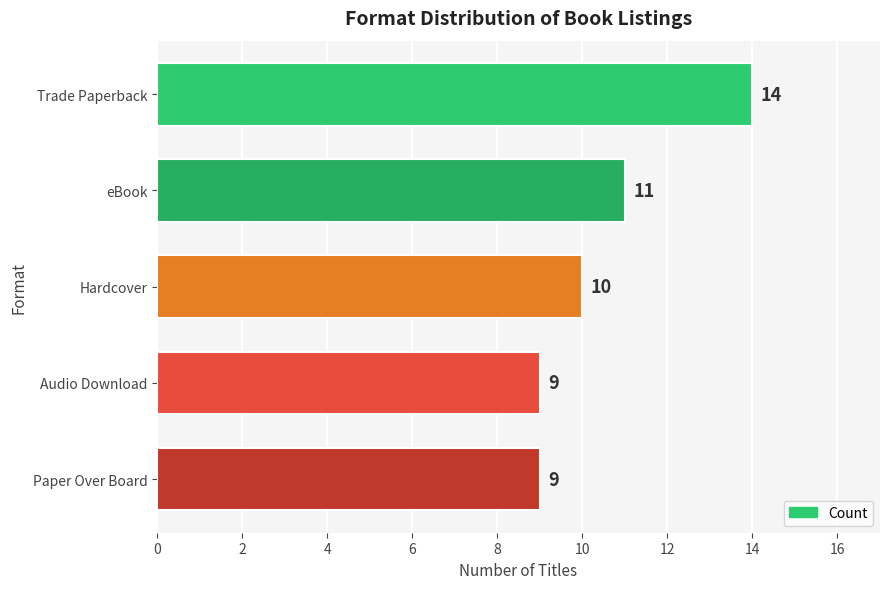

The value at Trade Paperback is 14. True or false?

True